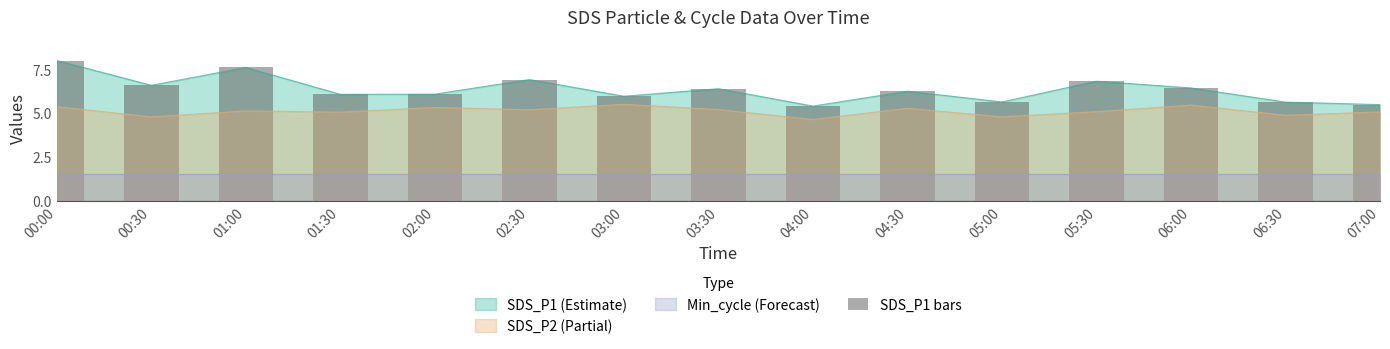

What is the difference between the values at 06:30 and 04:00?

0.2